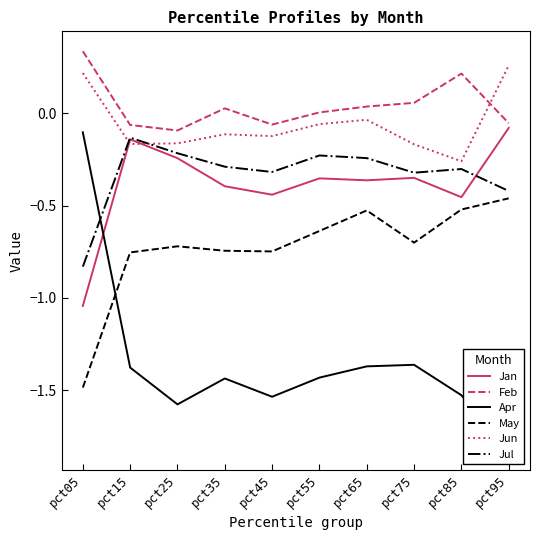

Between pct05 and pct15, which is larger?

pct15